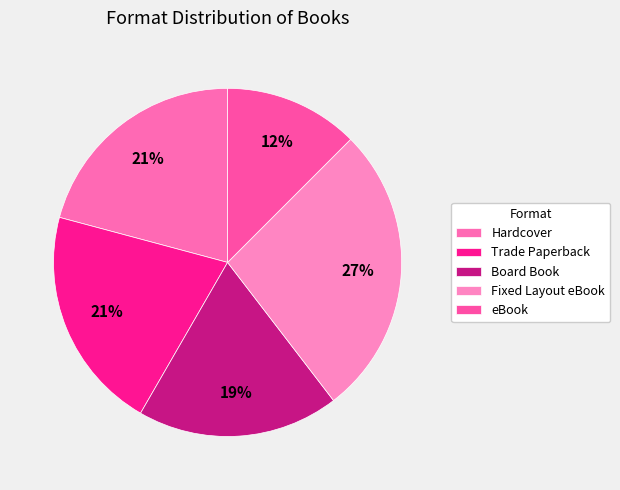

How many slices are in this pie chart?

5